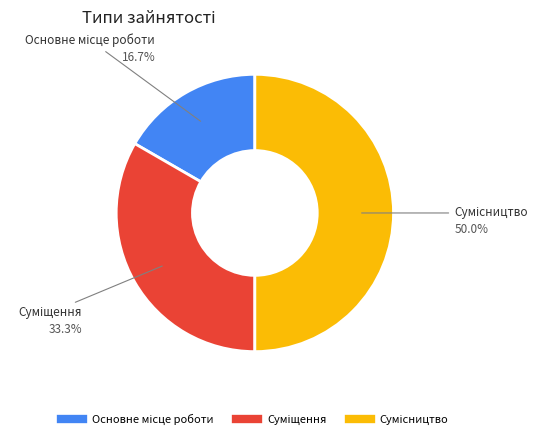

Which category has the smallest portion of the pie?

Основне місце роботи